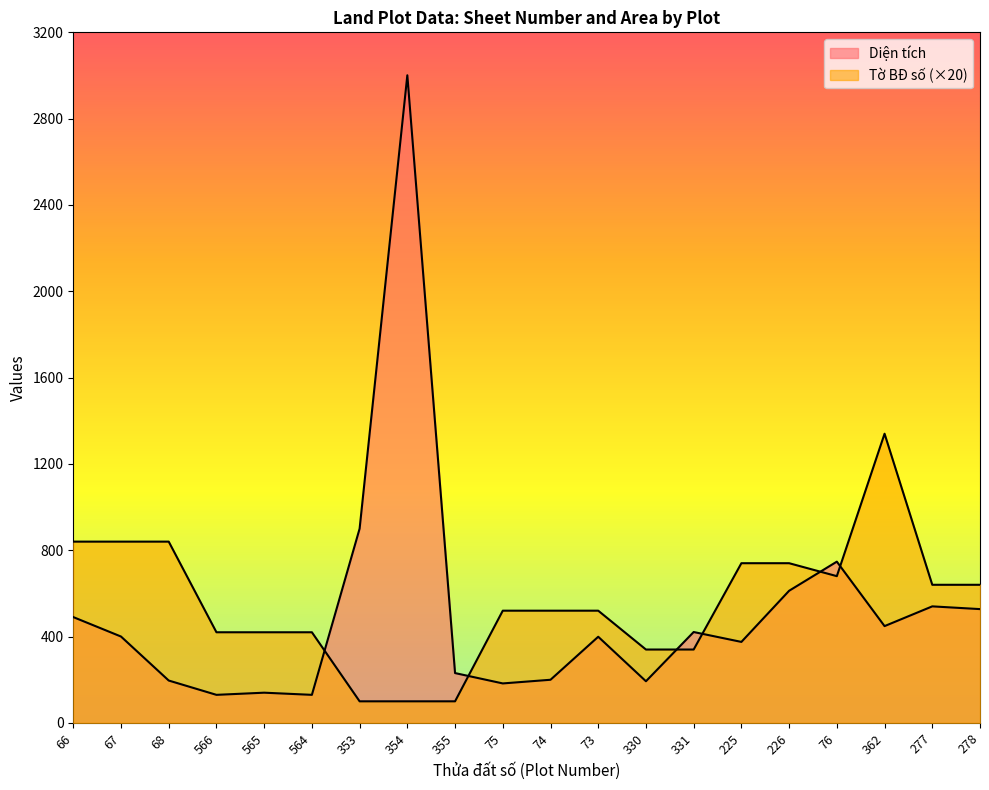

True or false: Diện tích and Tờ BĐ số cross at least once.

True